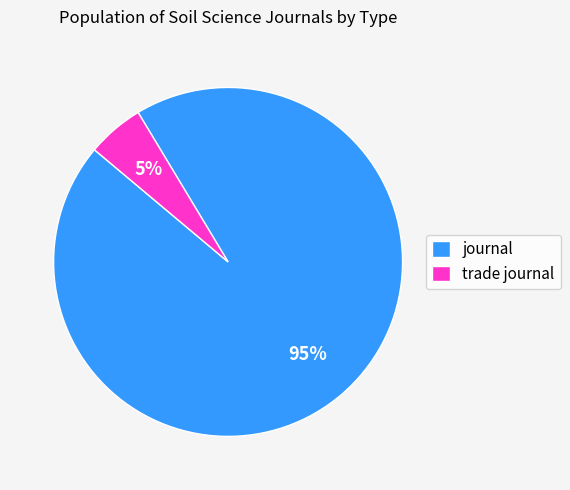

What is the ratio of the value at trade journal to the value at journal?

0.1